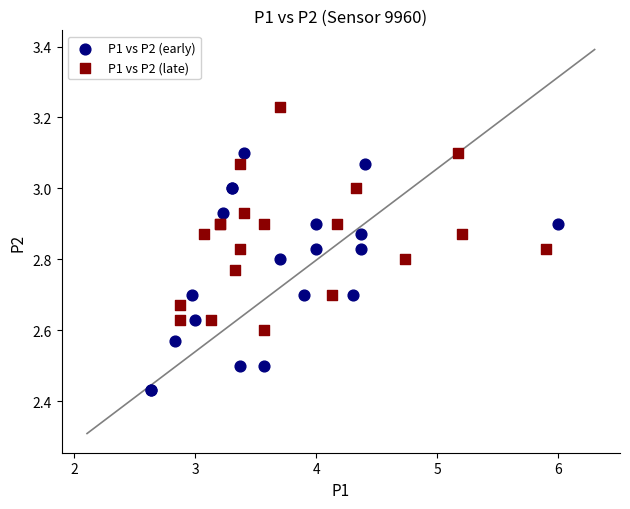

Which series reaches the minimum Y coordinate?

P1 vs P2 (early)